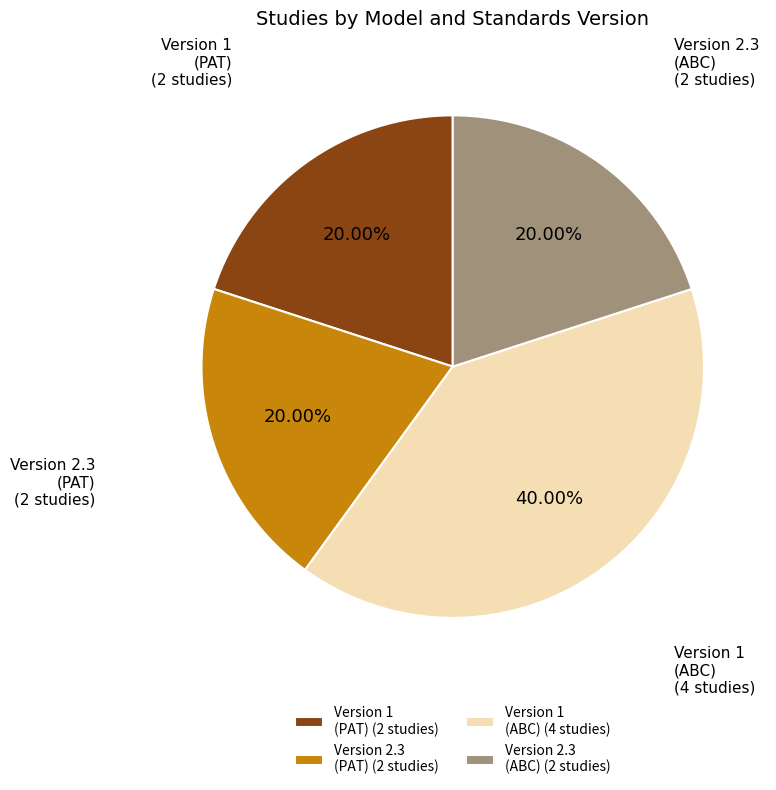

What is the ratio of the value at Version 1 (PAT) to the value at Version 2.3 (PAT)?

1.0